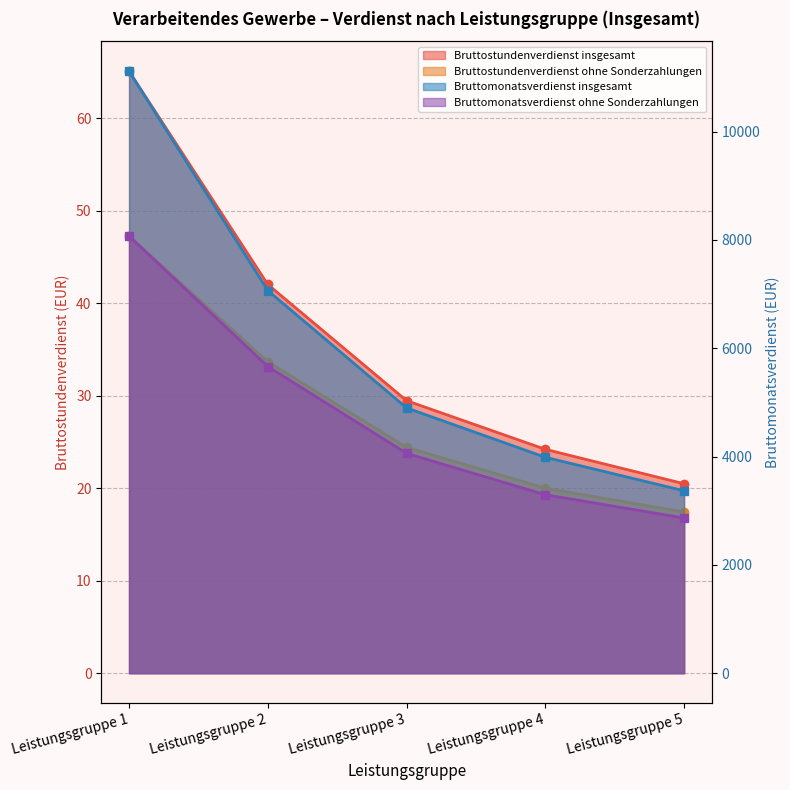

How many values in the Bruttomonatsverdienst ohne Sonderzahlungen series exceed 4059?

2